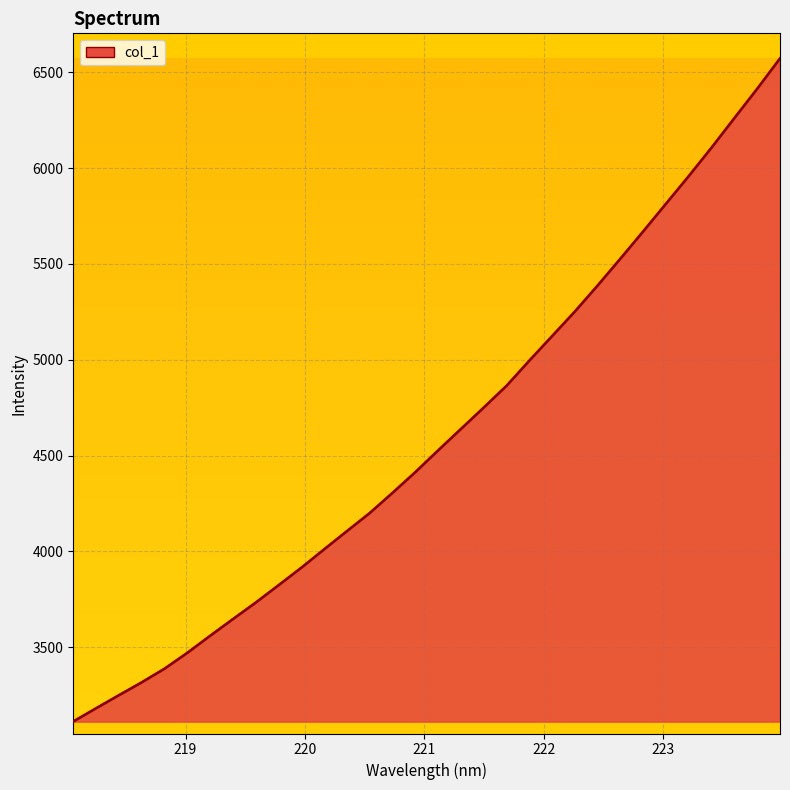

What is the maximum value shown in the chart?

6571.6